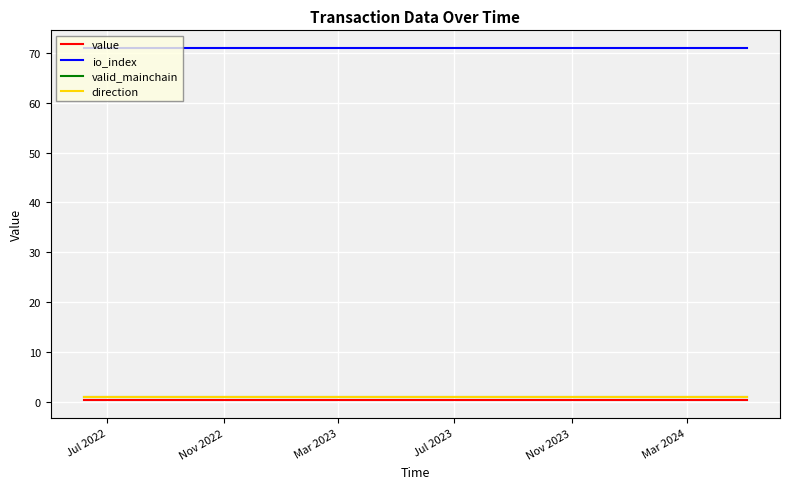

Does the chart display data point markers on the line(s)?

No